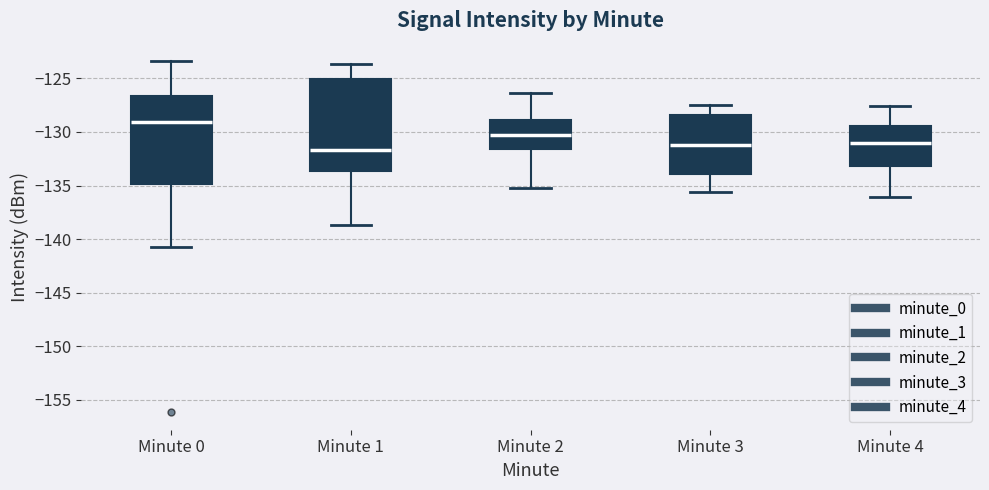

Reading left to right, transcribe this box plot: for each box, give where its median line is, the range the box spans, and where its two whiskers end, as read against the y-axis. The values are not printed on the chart, so give them approximately, as read against the axis.

Minute 0: median -129.0, box -135.0 to -126.5, whiskers -141.0 to -123.5
Minute 1: median -131.5, box -133.5 to -125.0, whiskers -138.5 to -123.5
Minute 2: median -130.5, box -131.5 to -129.0, whiskers -135.0 to -126.5
Minute 3: median -131.0, box -134.0 to -128.5, whiskers -135.5 to -127.5
Minute 4: median -131.0, box -133.0 to -129.5, whiskers -136.0 to -127.5